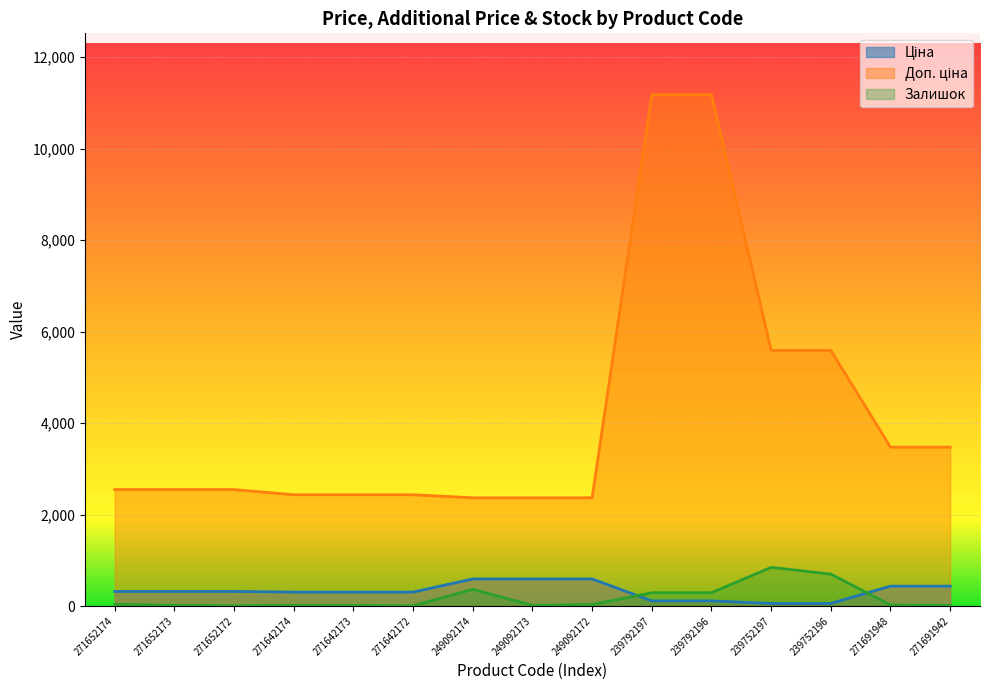

What is the sum of the Залишок values at 239752197 and 271691948?

867.0